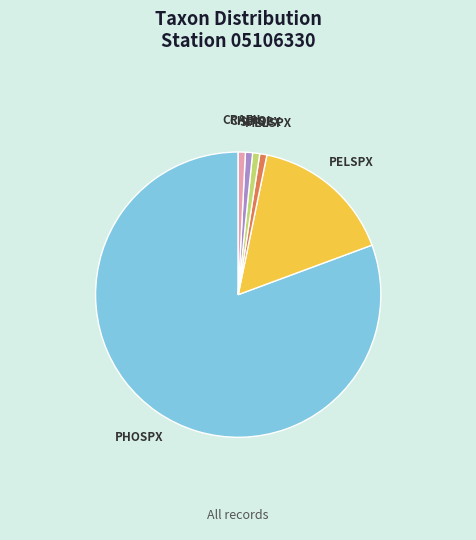

Does any single category account for the majority?

Yes